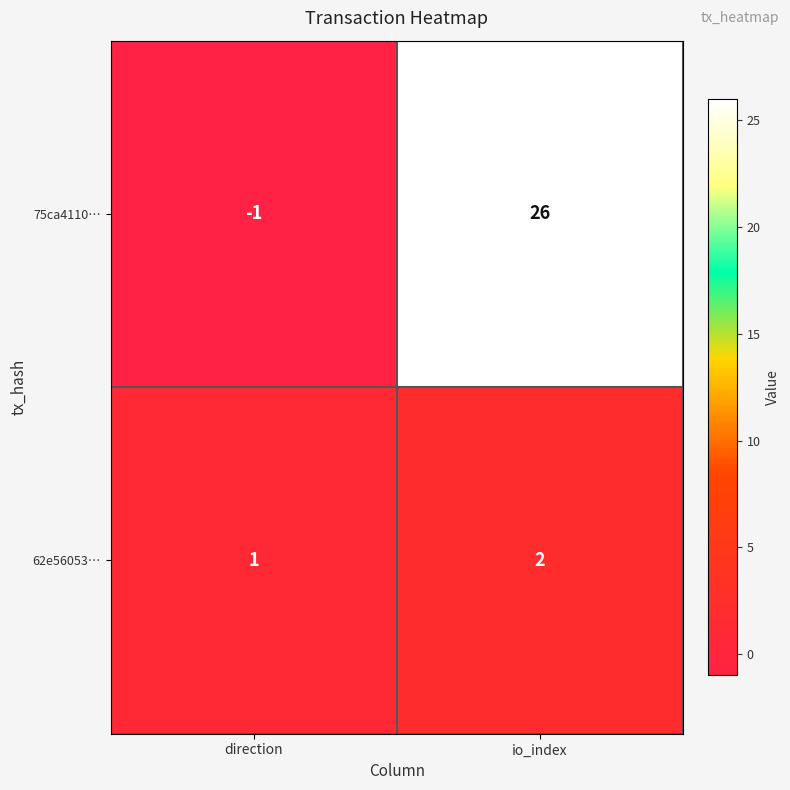

The 75ca4110… series shows -1 at direction. True or false?

True